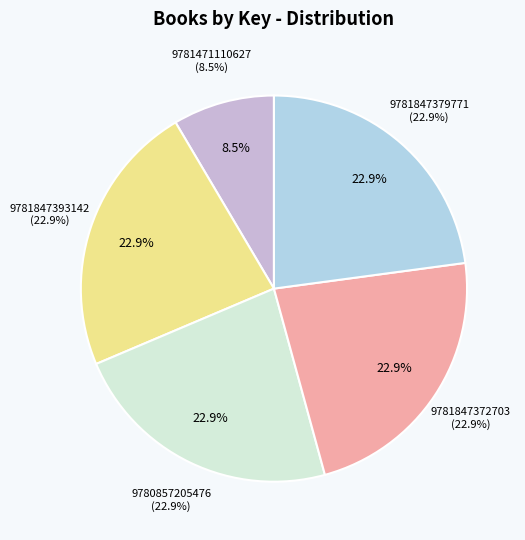

Which has a higher value, 9780857205476 or 9781471110627?

9780857205476